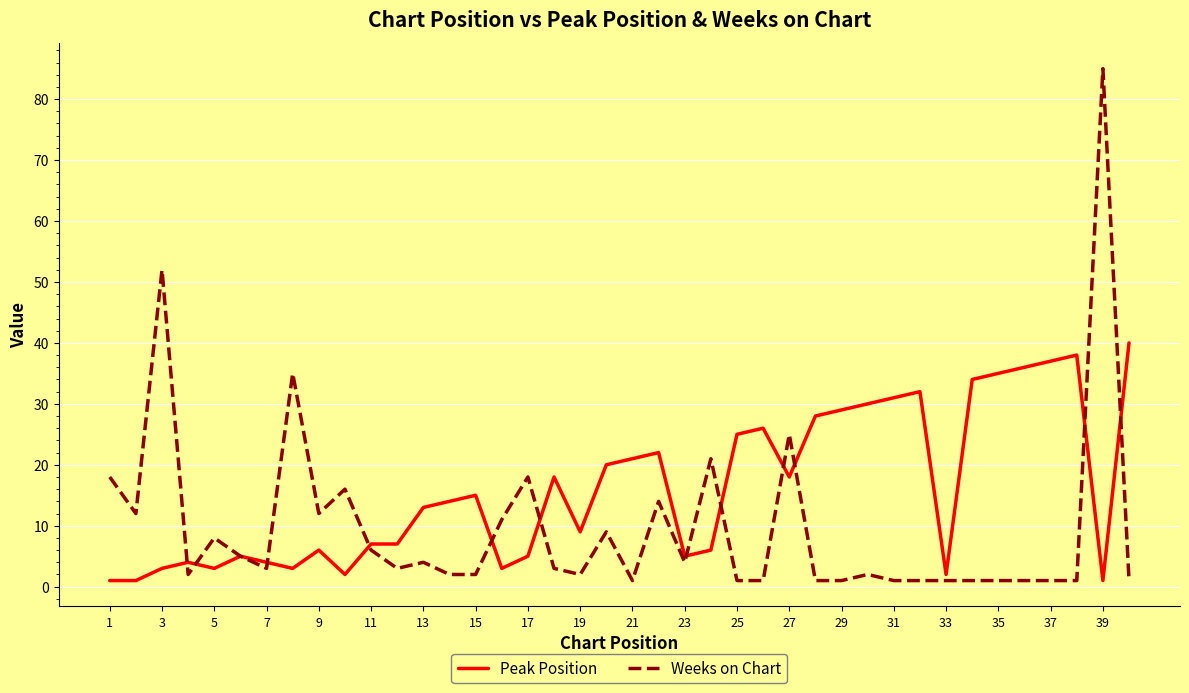

Does the chart display data point markers on the line(s)?

No